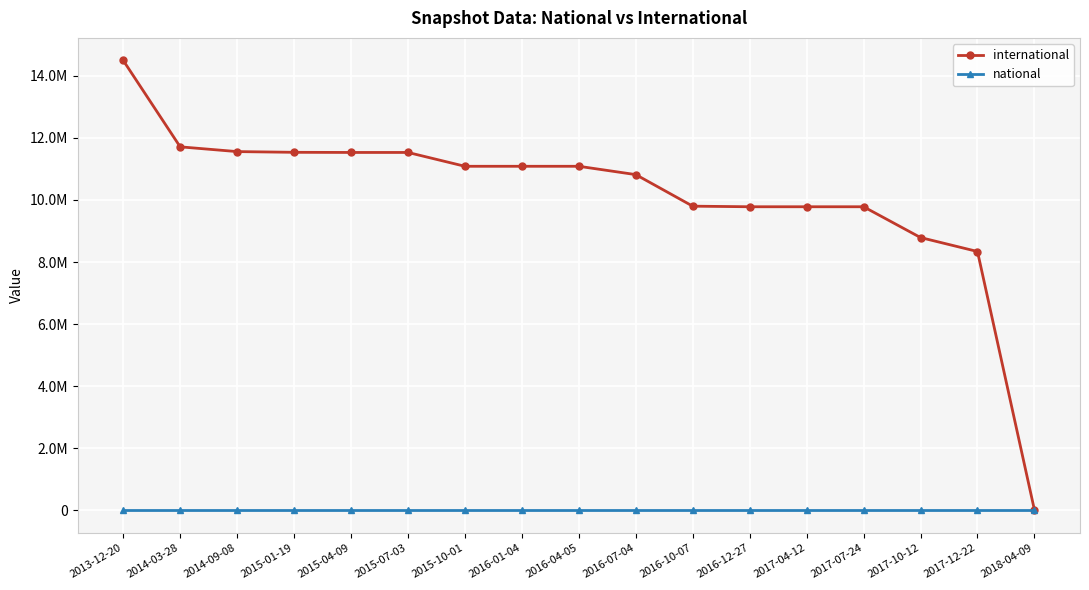

What is the sum of all international values?

172693380